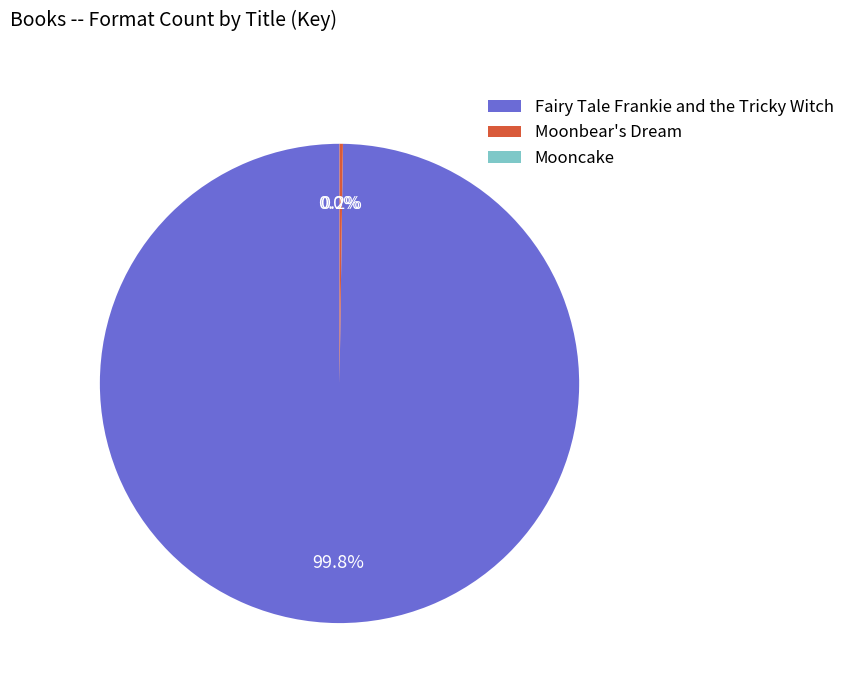

To the nearest percent, what percentage of the pie is Fairy Tale Frankie and the Tricky Witch?

100%